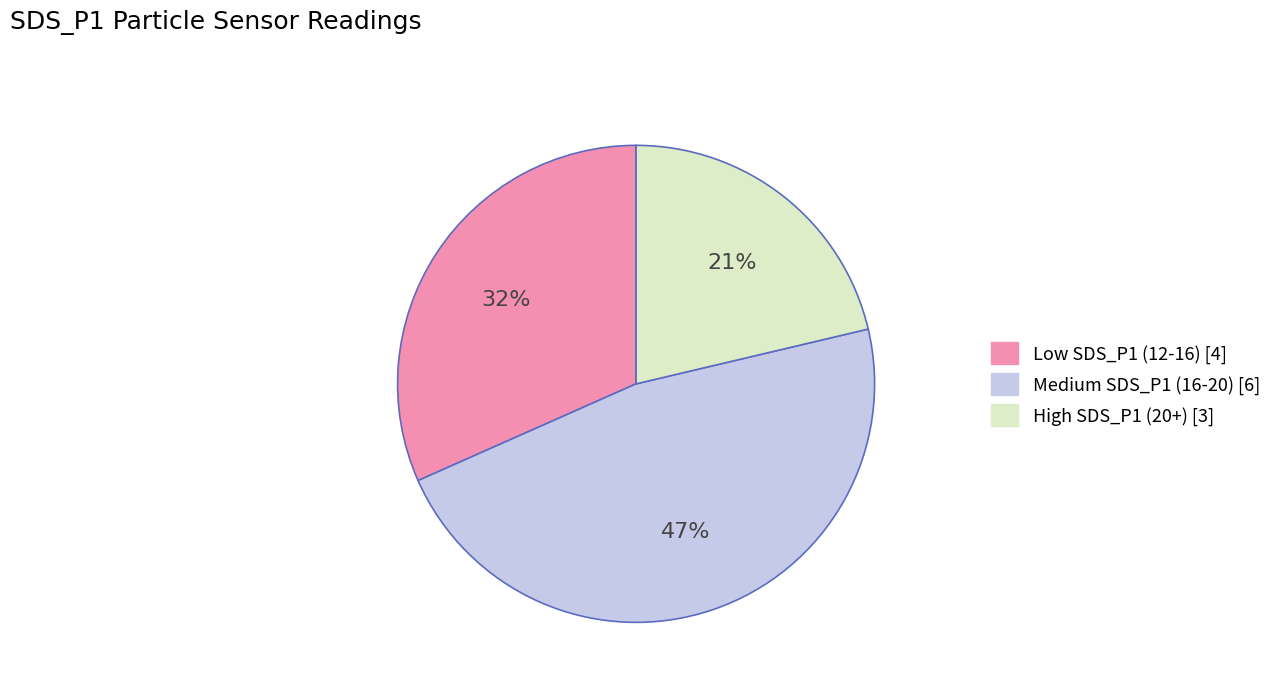

Is there any slice that represents more than half of the pie?

No